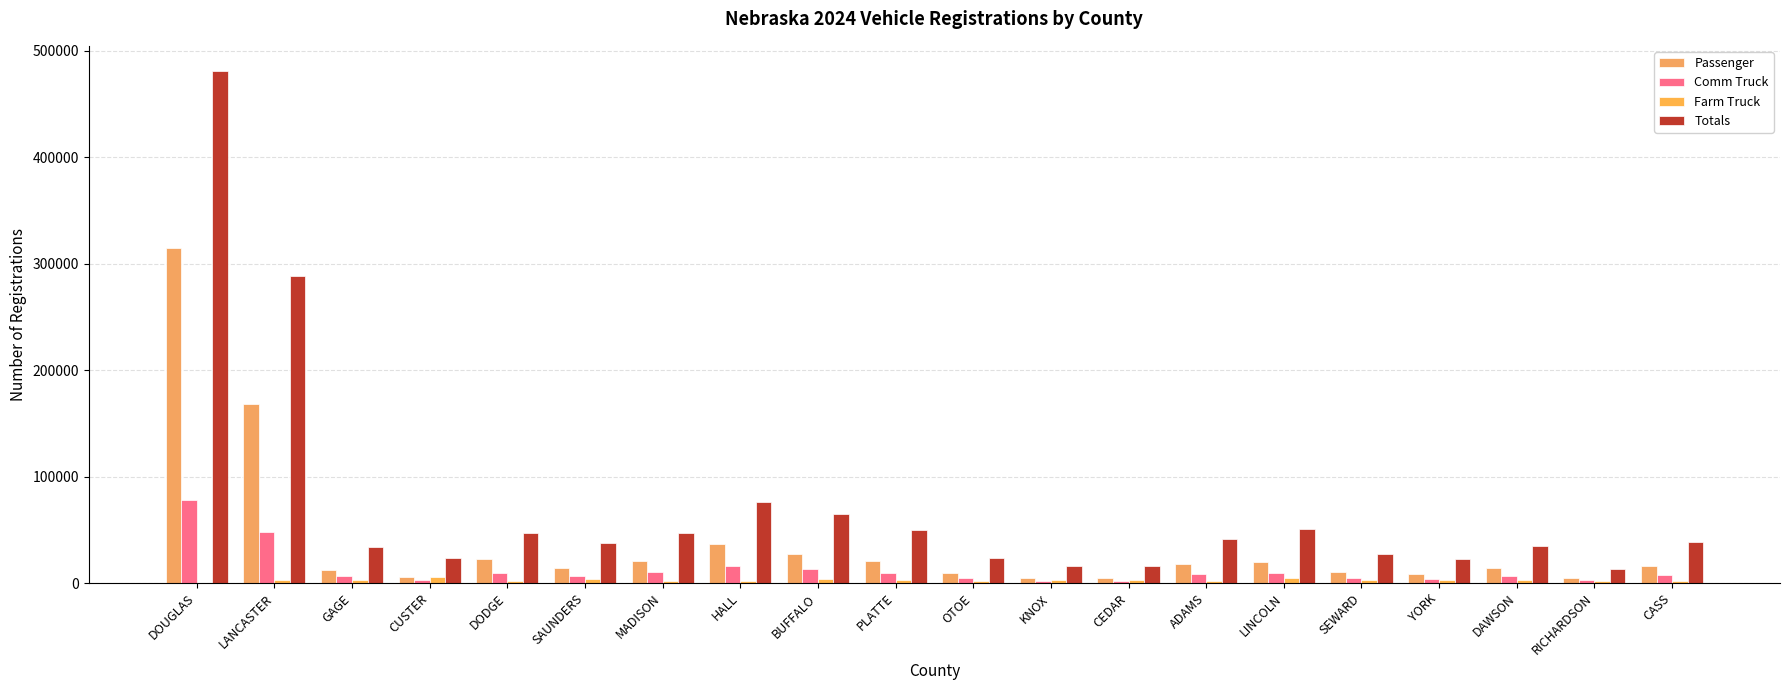

What are all the series names shown in the legend?

Passenger, Comm Truck, Farm Truck, Totals